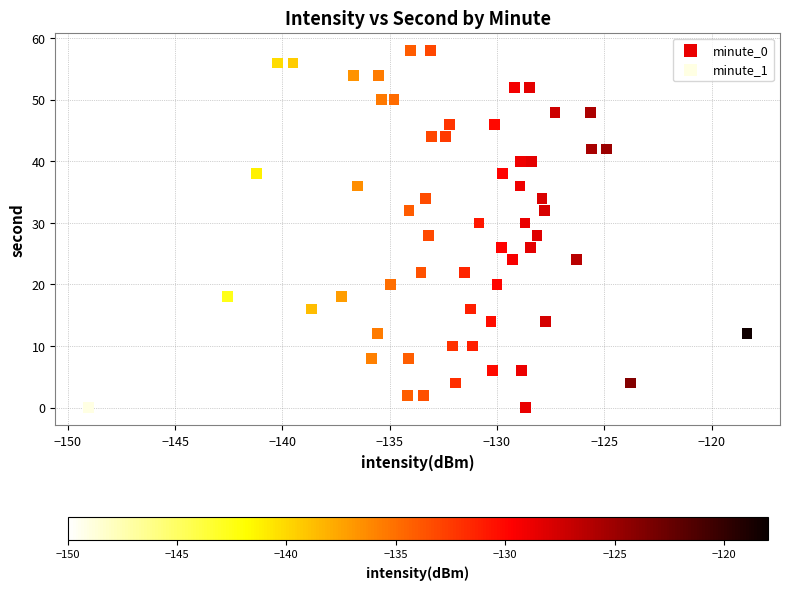

What are all the series names shown in the legend?

minute_0, minute_1